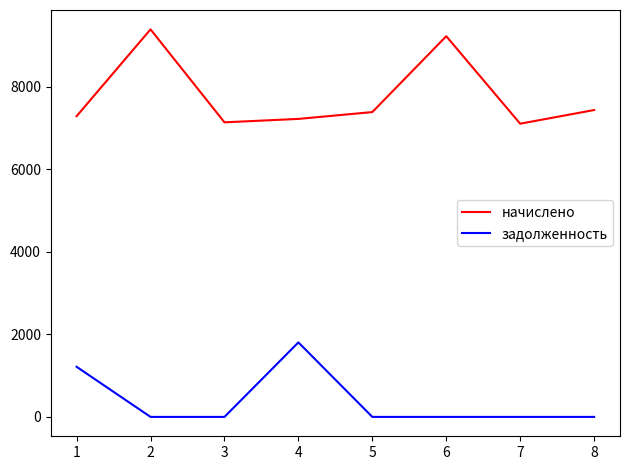

What are all the series names shown in the legend?

начислено, задолженность